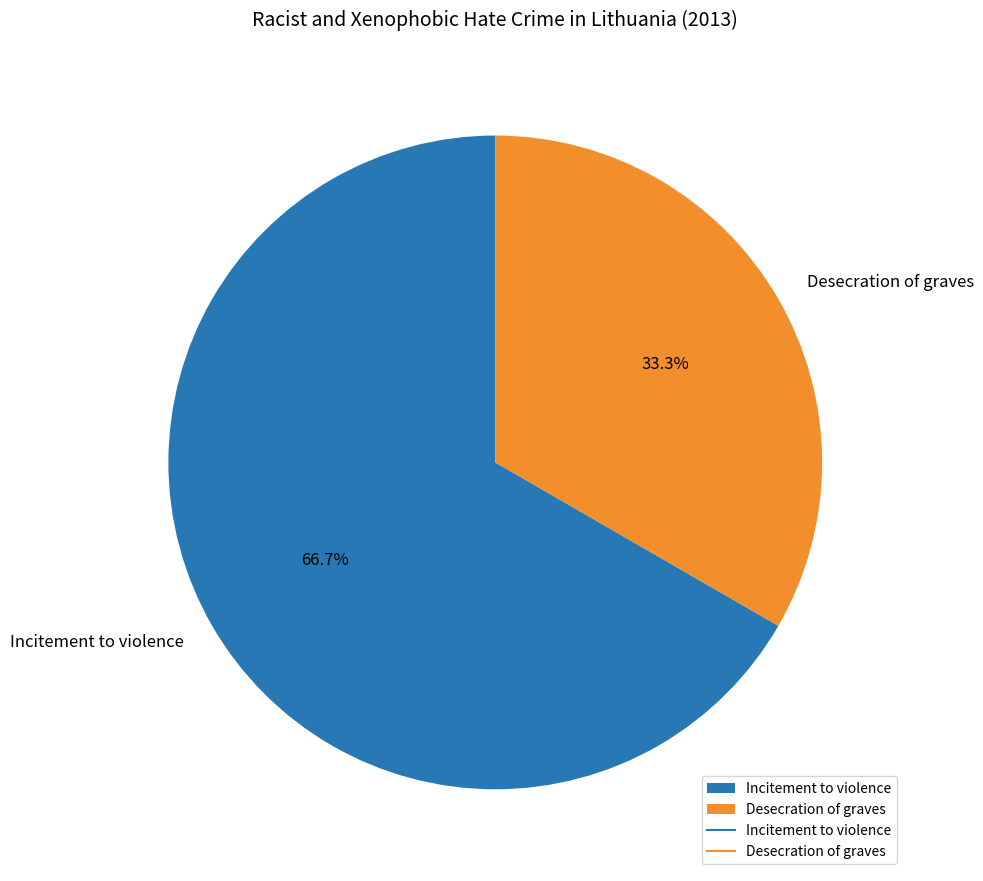

Which slice is the smallest?

Desecration of graves